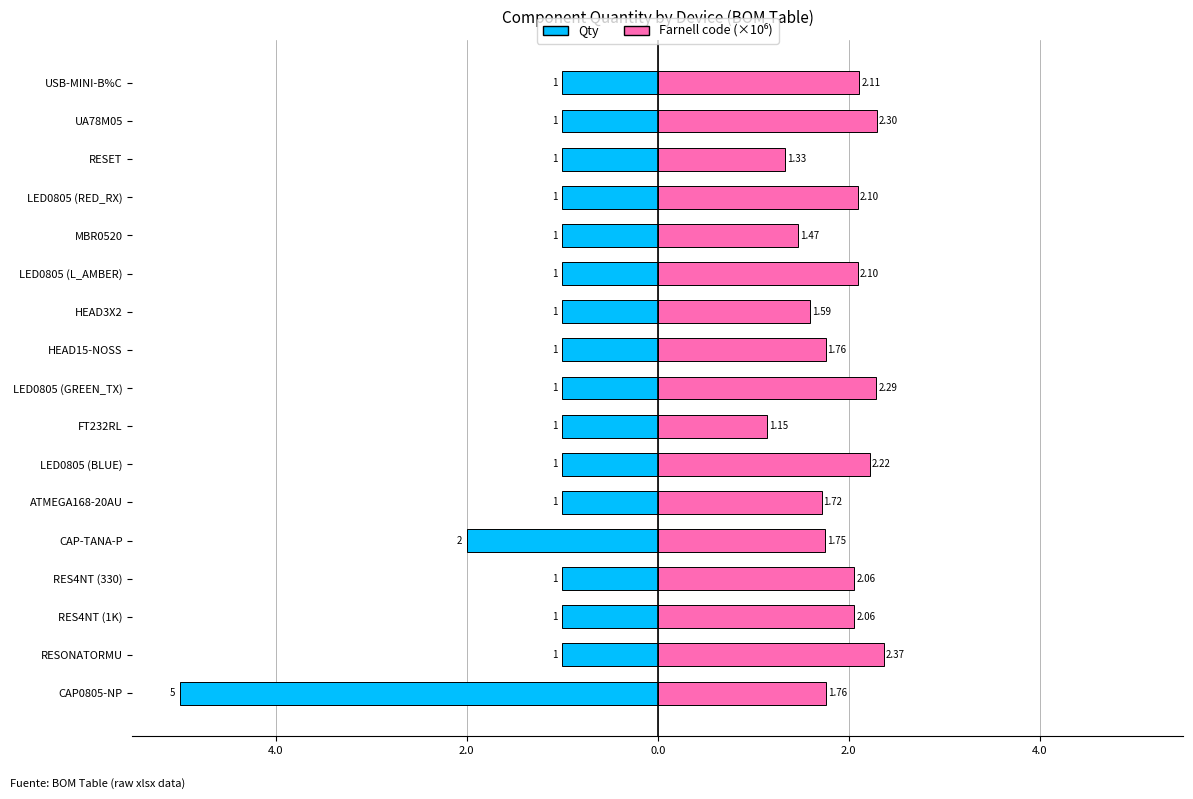

What is the average value of the Qty series?

-1.3